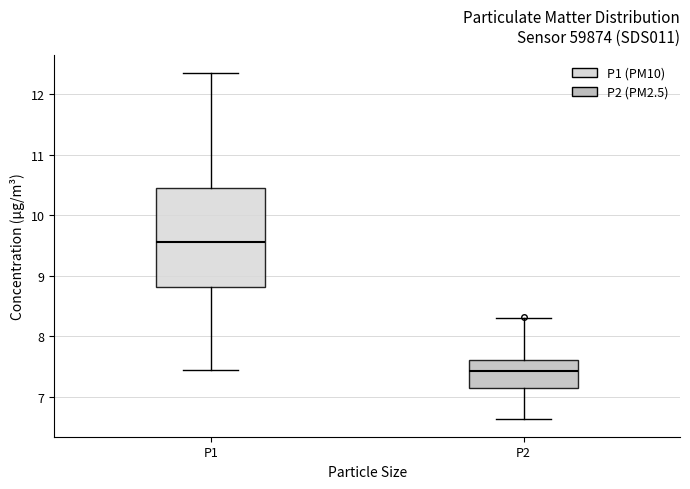

Reading left to right, transcribe this box plot: for each box, give where its median line is, the range the box spans, and where its two whiskers end, as read against the y-axis. The values are not printed on the chart, so give them approximately, as read against the axis.

P1: median 9.6, box 8.8 to 10.5, whiskers 7.5 to 12.4
P2: median 7.4, box 7.1 to 7.6, whiskers 6.6 to 8.3